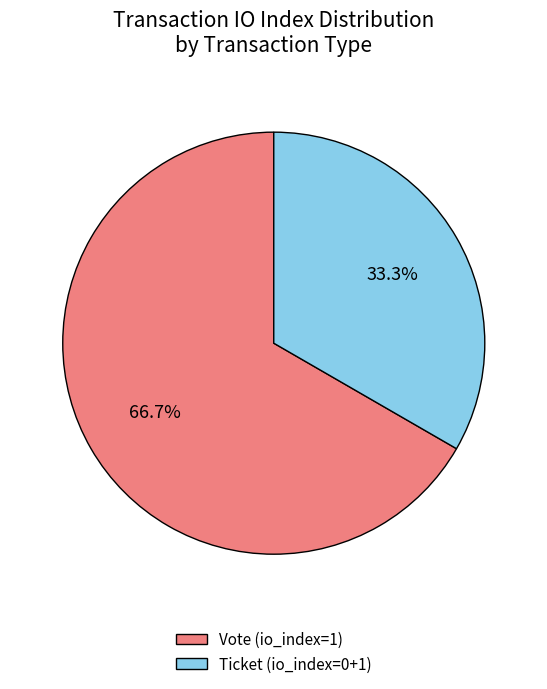

Rank the categories by value from highest to lowest.

Vote (io_index=1), Ticket (io_index=0+1)